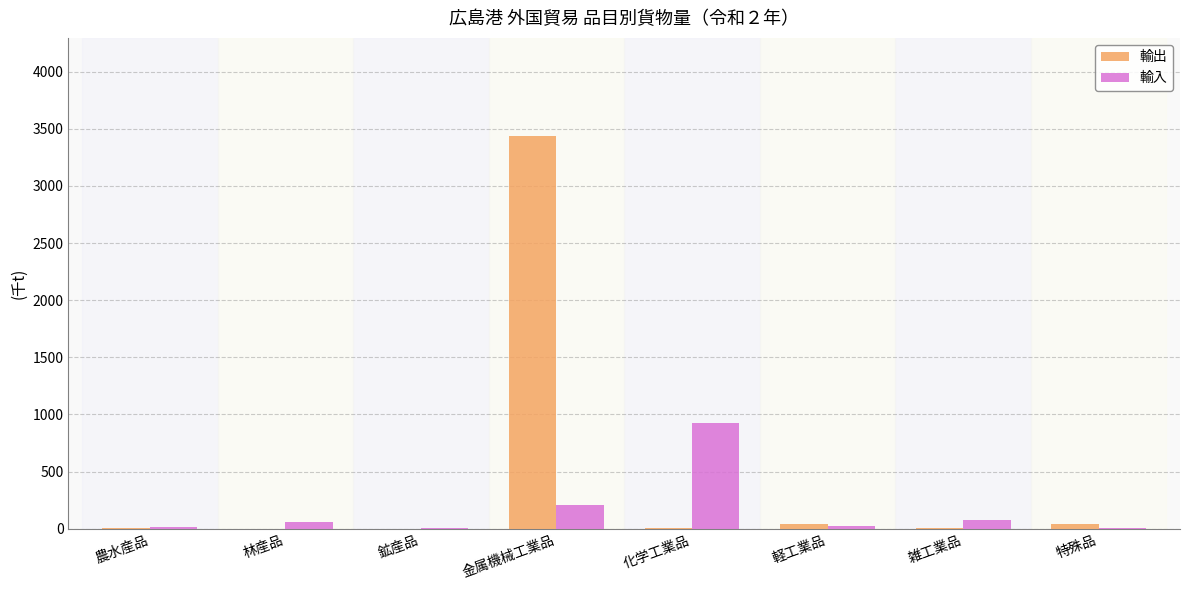

Is it true that 輸入 equals 17 at 農水産品?

True